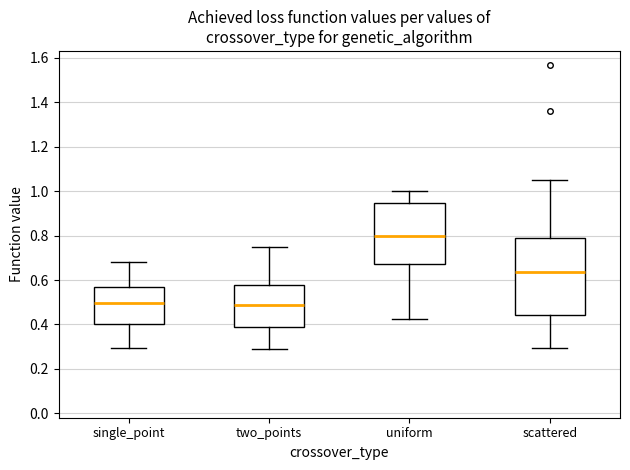

Reading left to right, read every box against the y-axis: the position of its median line, the range the box covers, and the ends of its whiskers. The values are not printed on the chart, so give them approximately, as read against the axis.

single_point: median 0.50, box 0.40 to 0.58, whiskers 0.30 to 0.68
two_points: median 0.48, box 0.38 to 0.58, whiskers 0.28 to 0.74
uniform: median 0.80, box 0.68 to 0.94, whiskers 0.42 to 1.00
scattered: median 0.64, box 0.44 to 0.78, whiskers 0.30 to 1.04